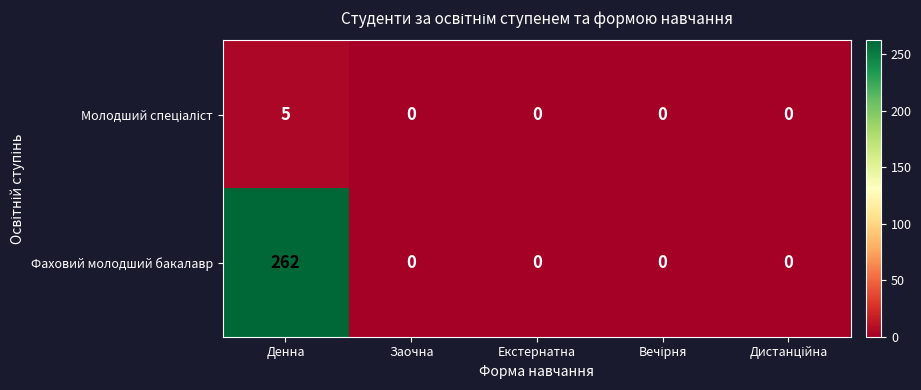

True or false: Фаховий молодший бакалавр has a value of 0 at Екстернатна.

True